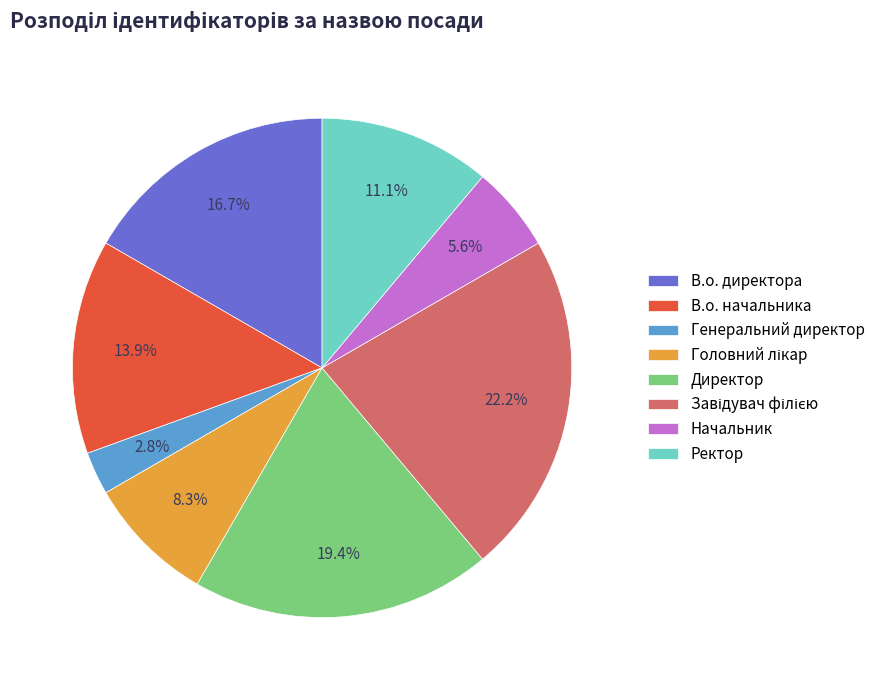

Does any single category account for the majority?

No